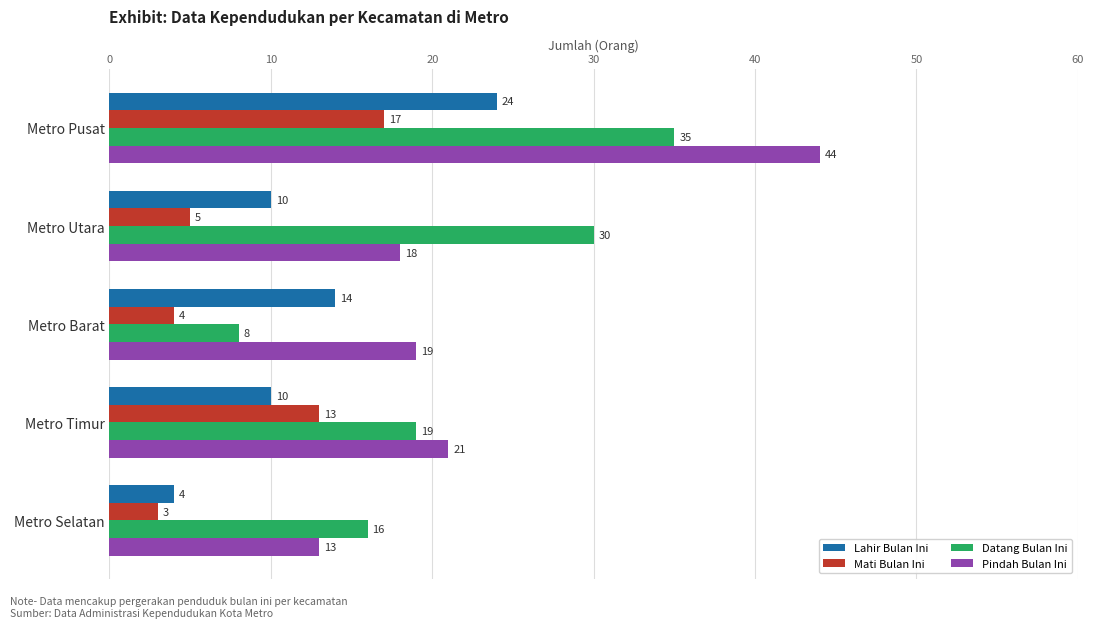

What is the total value across all series at Metro Utara?

63